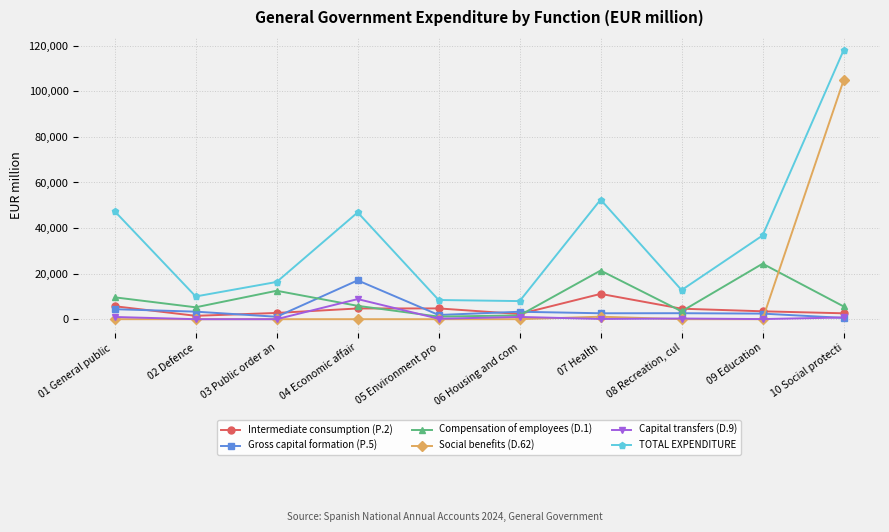

True or false: TOTAL EXPENDITURE and Gross capital formation (P.5) intersect in this chart.

False